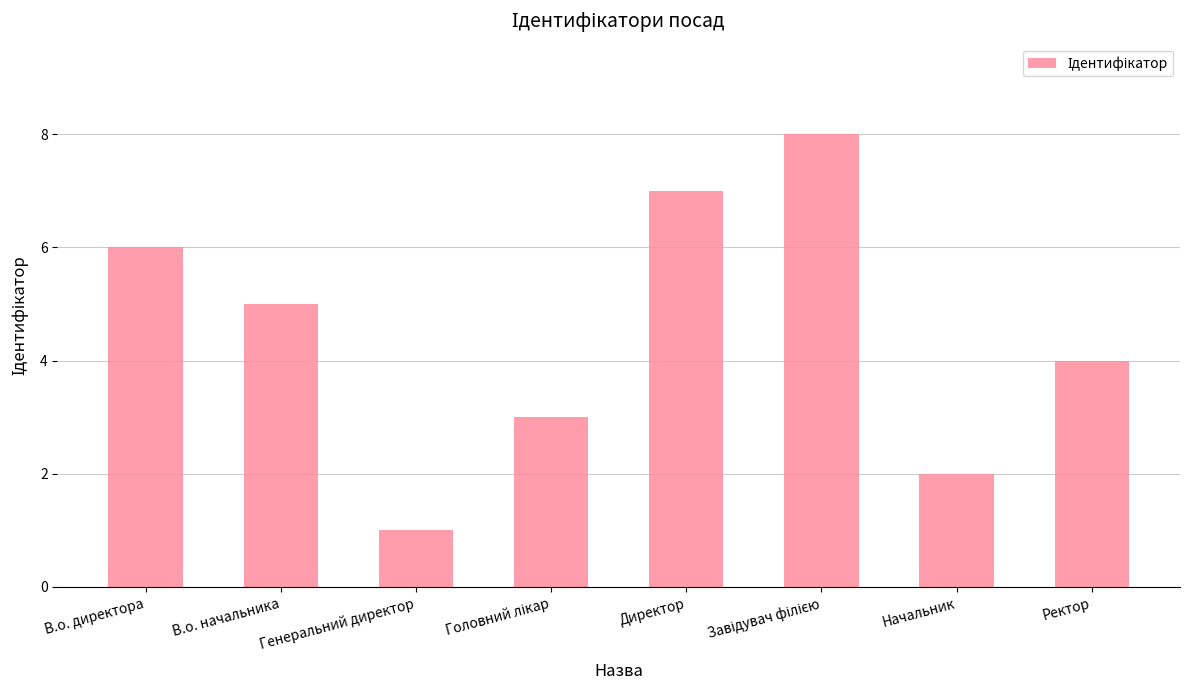

True or false: the data shows 7 at В.о. начальника.

False